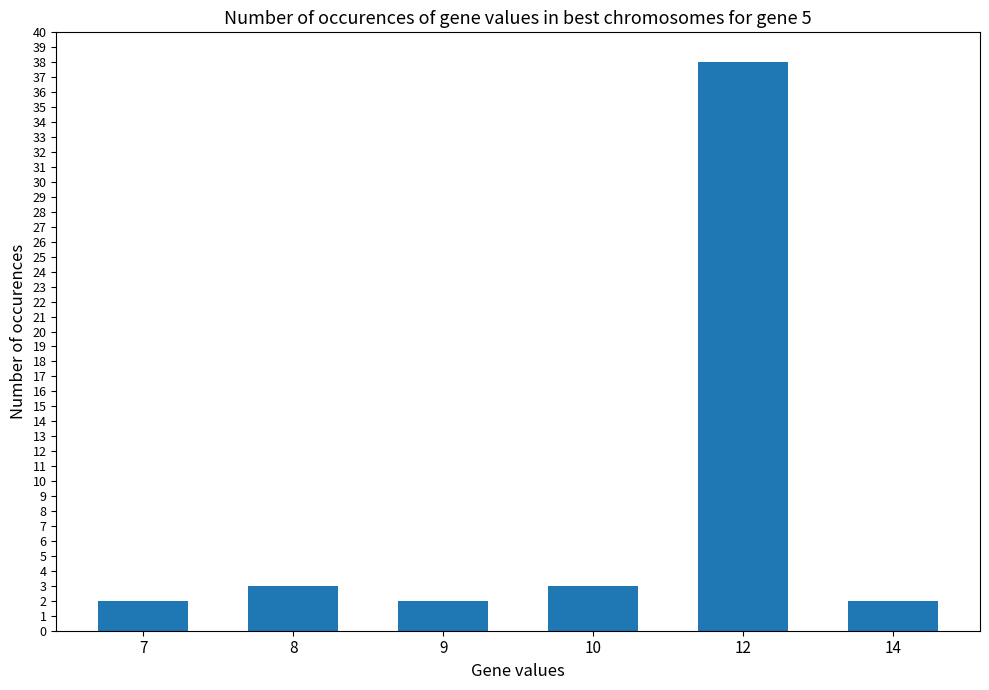

What is the sum of all values?

50